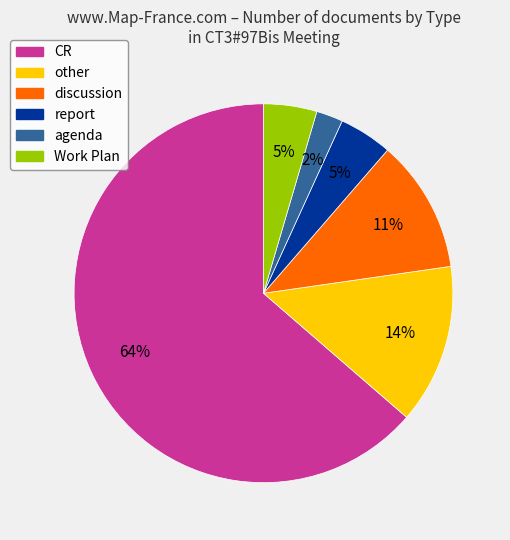

Which slice is the smallest?

agenda